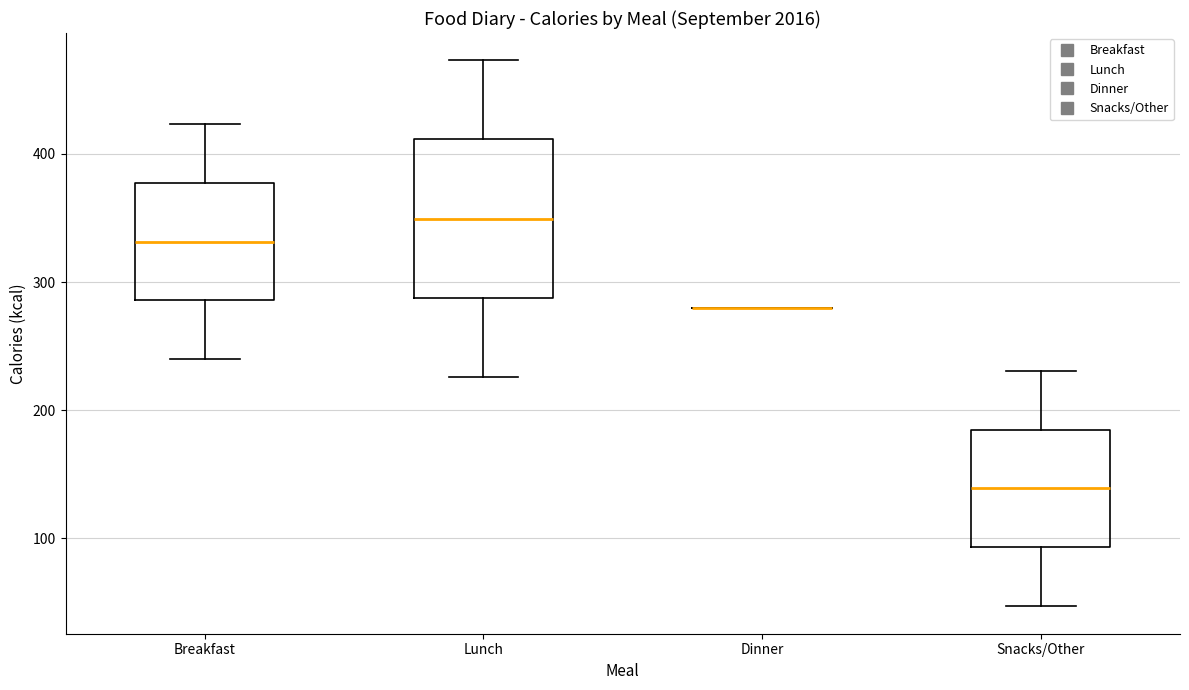

Reading left to right, transcribe this box plot: for each box, give where its median line is, the range the box spans, and where its two whiskers end, as read against the y-axis. The values are not printed on the chart, so give them approximately, as read against the axis.

Breakfast: median 330, box 290 to 380, whiskers 240 to 420
Lunch: median 350, box 290 to 410, whiskers 230 to 470
Dinner: box collapsed to a line at 280, whiskers 280 to 280
Snacks/Other: median 140, box 90 to 190, whiskers 50 to 230